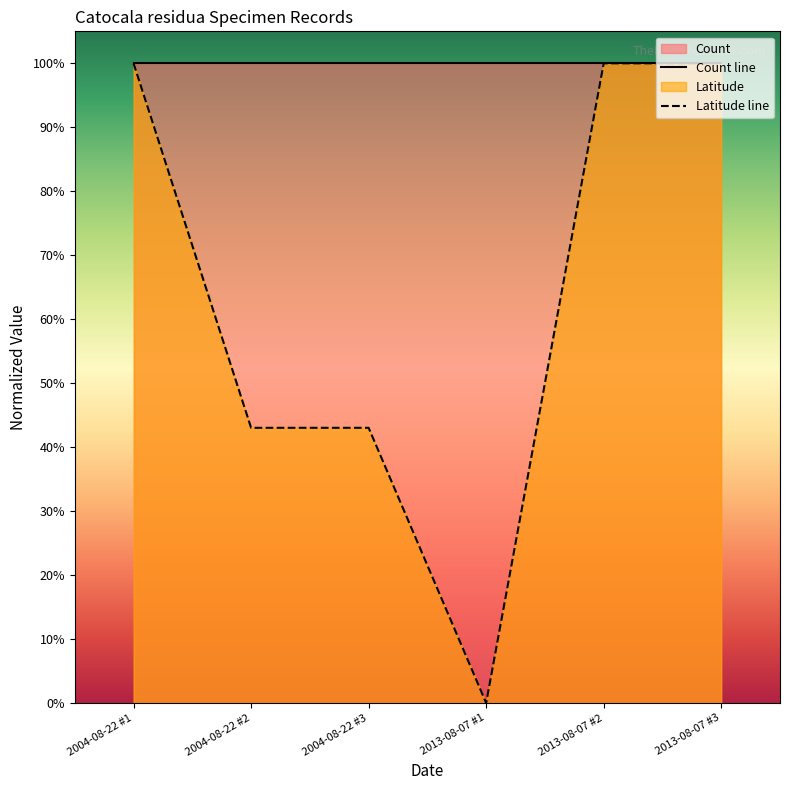

Does the chart display data point markers on the line(s)?

No